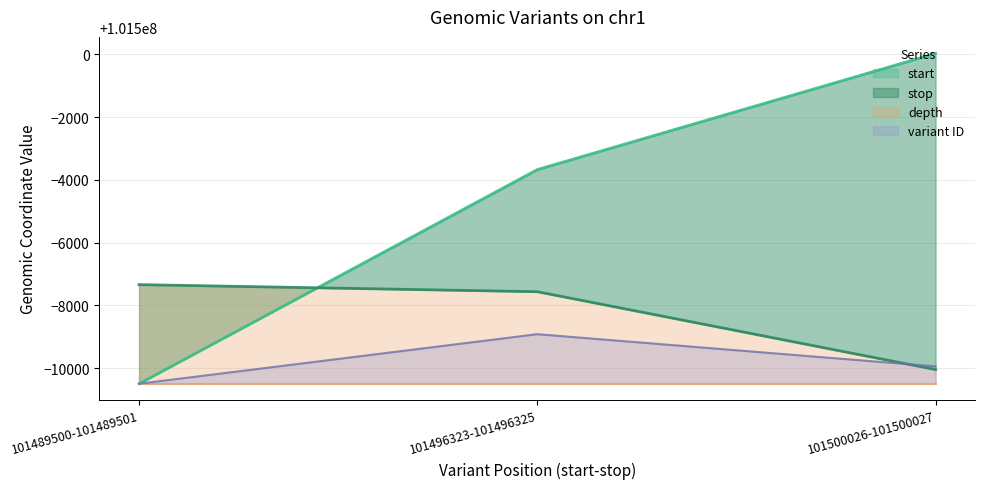

Rank the categories by variant ID value from lowest to highest.

101489500-101489501, 101500026-101500027, 101496323-101496325